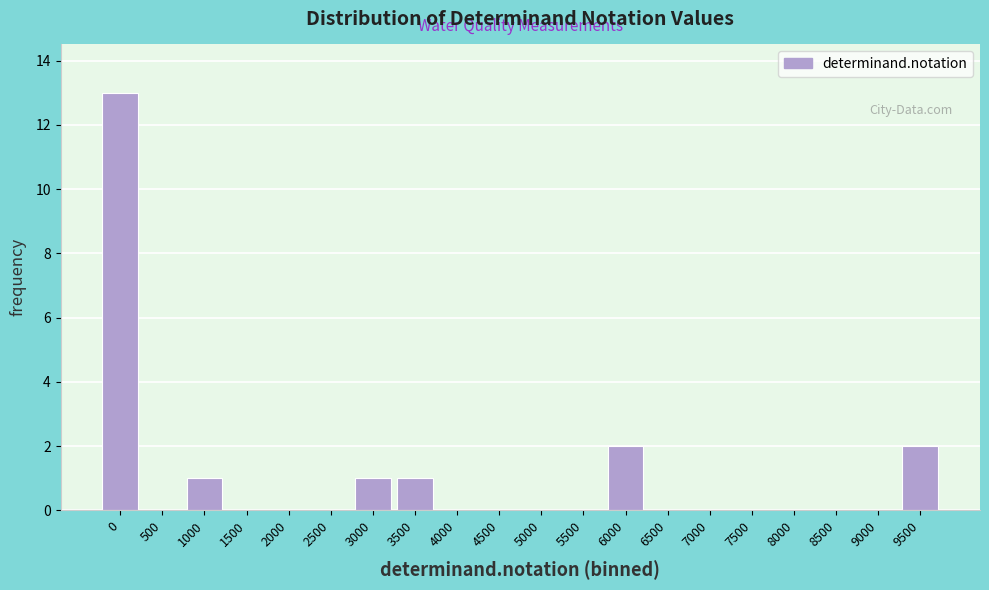

Reading left to right, transcribe all the data shown in this chart.

0=13	500=0	1000=1	1500=0	2000=0	2500=0	3000=1	3500=1	4000=0	4500=0	5000=0	5500=0	6000=2	6500=0	7000=0	7500=0	8000=0	8500=0	9000=0	9500=2